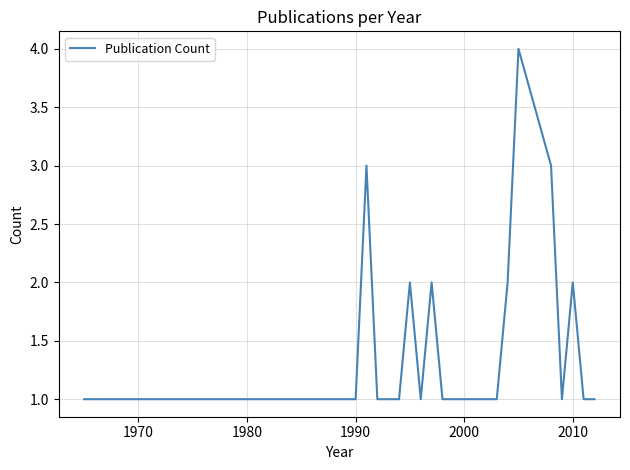

What is the difference between the maximum and minimum values?

3